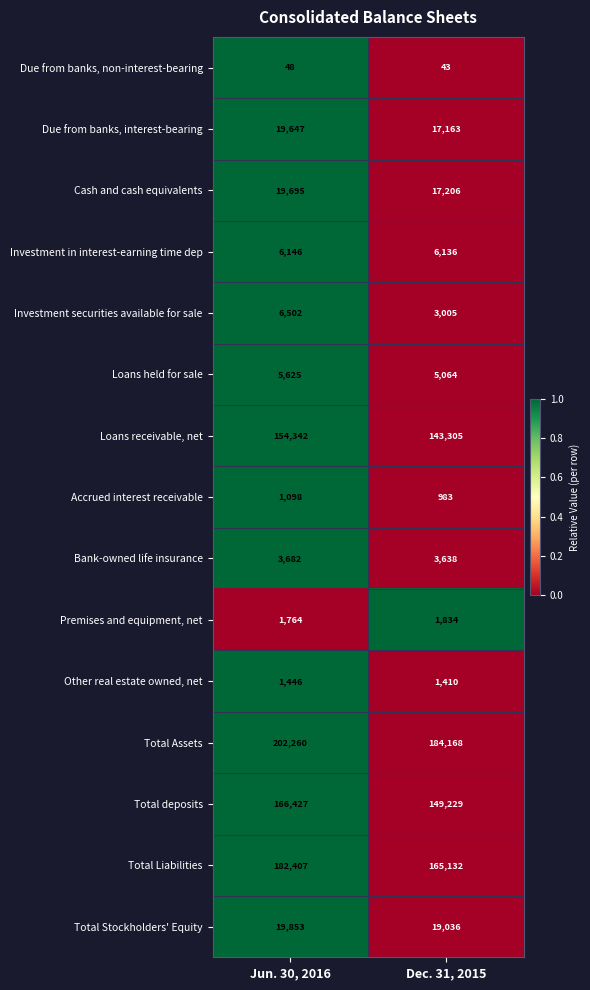

What value does the Due from banks, non-interest-bearing series have at Jun. 30, 2016?

48